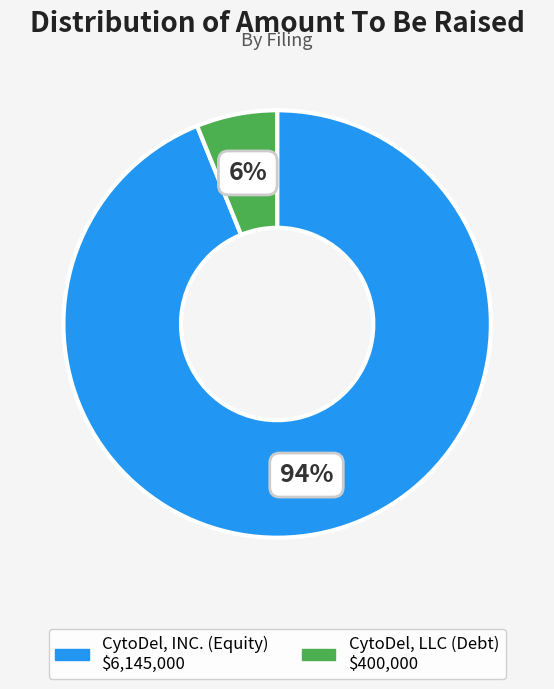

To the nearest percent, what is the combined percentage of CytoDel, INC. (Equity) and CytoDel, LLC (Debt)?

100%